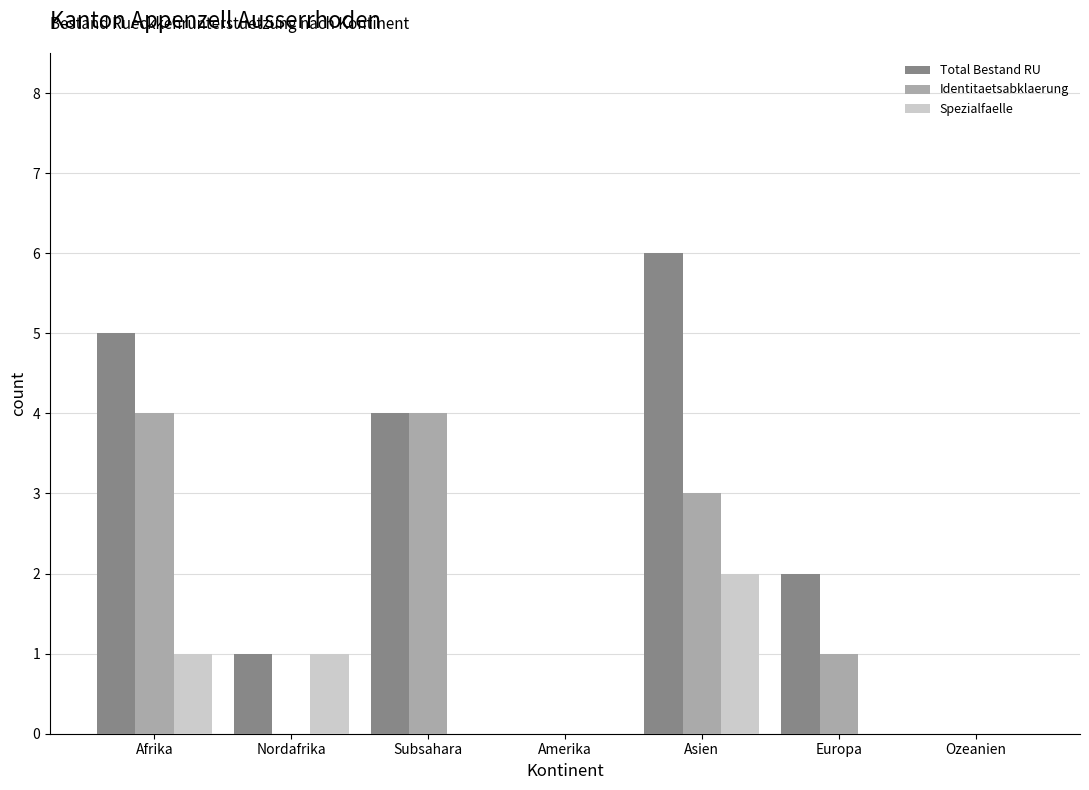

What is the spread (max minus min) of values at Asien?

4